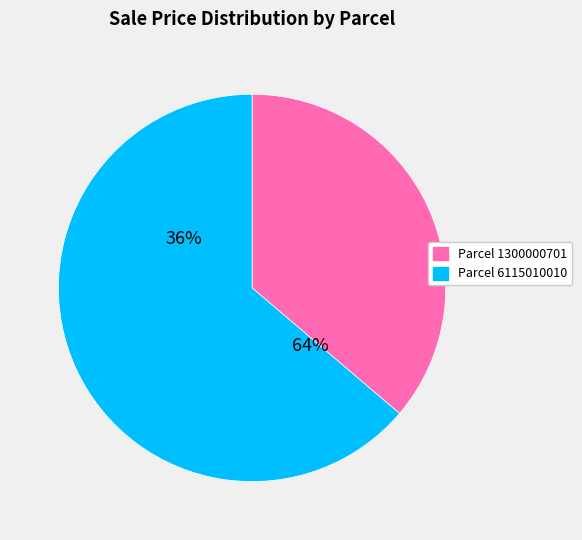

How many segments does this pie chart have?

2